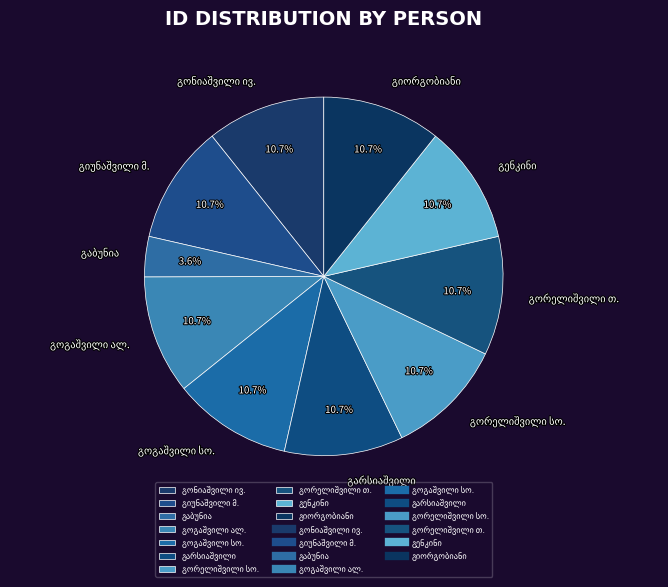

Is there any slice that represents more than half of the pie?

No